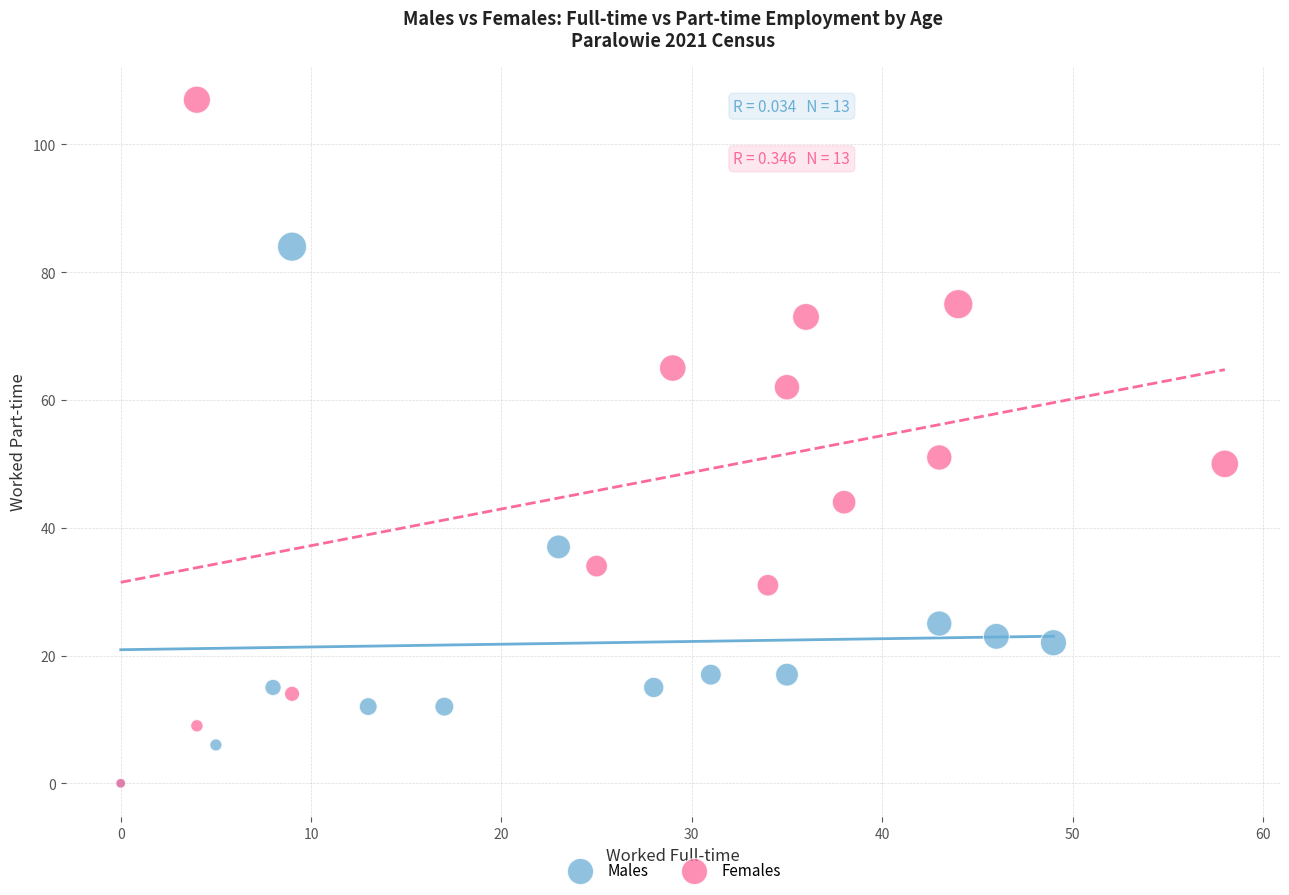

Which series has the widest spread of Y values?

Females